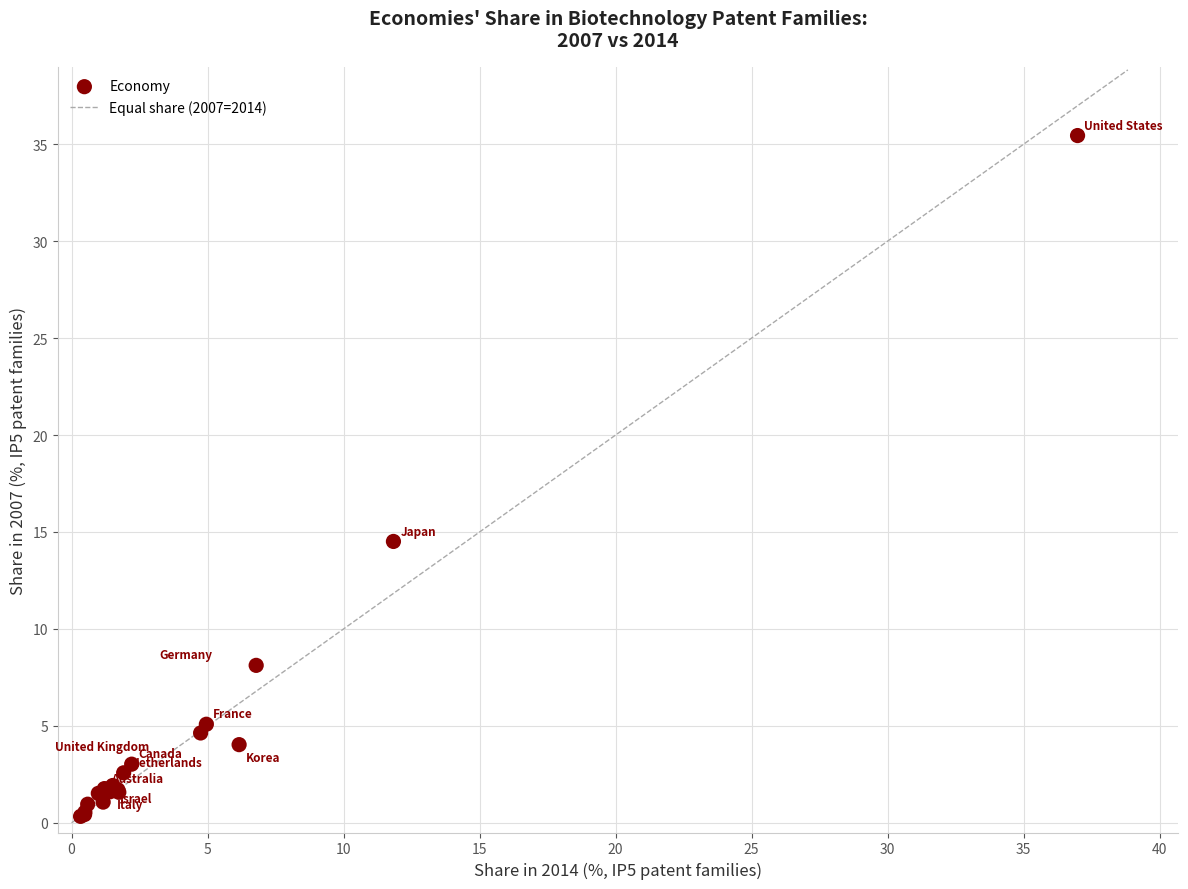

What Y value in the scatter plot is closest to 17?

14.5